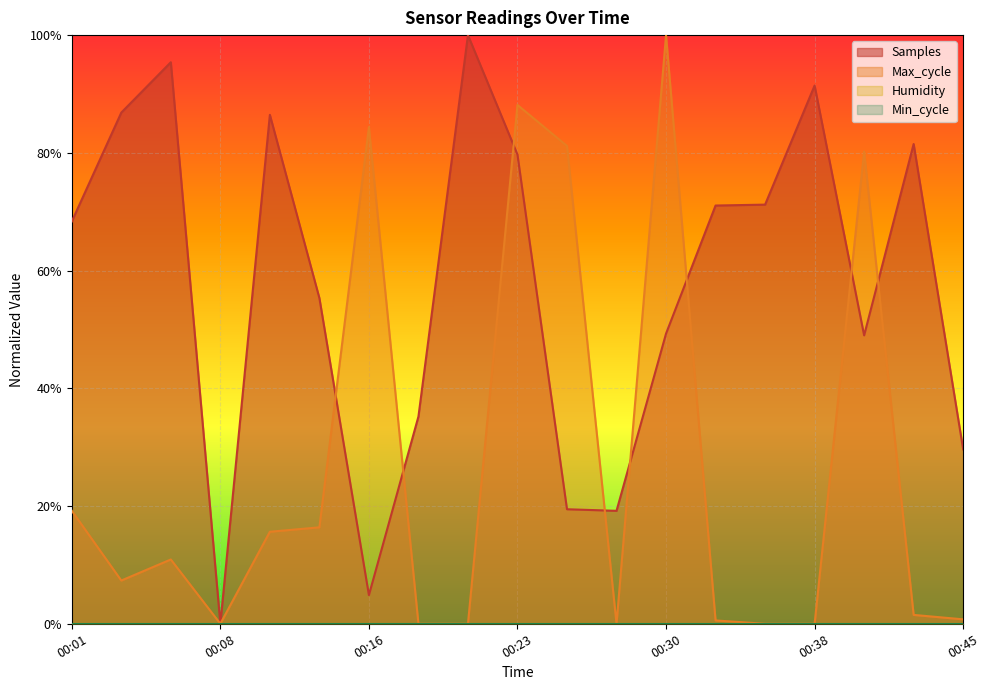

At which label is Max_cycle closest to 0?

00:08